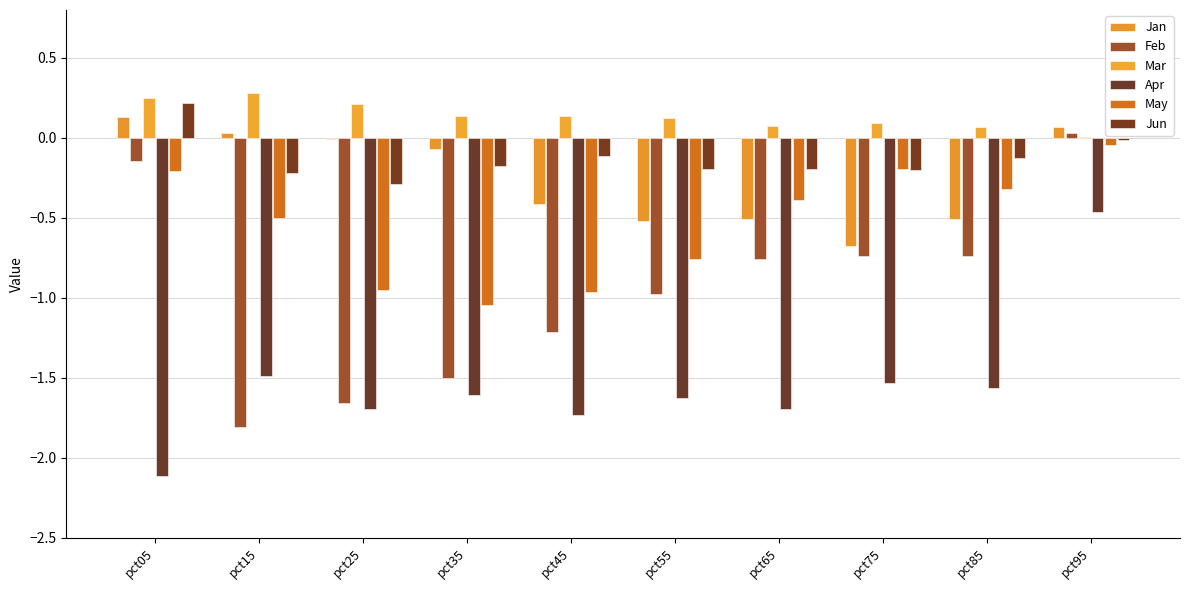

At how many categories does at least one series exceed -1?

10